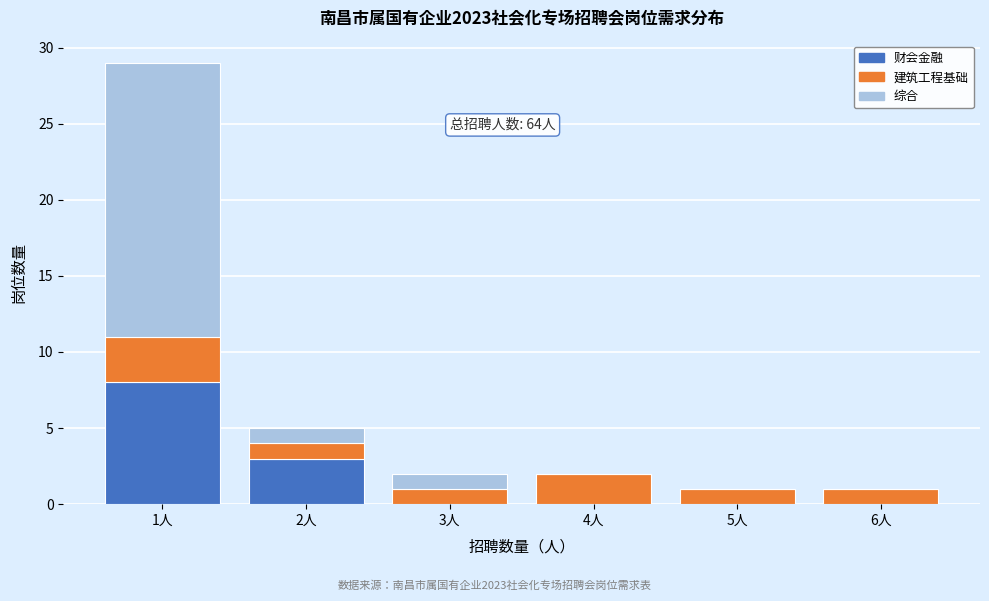

Which range on the x-axis has the tallest stacked bar (by total height)?

0.5 to 1.5